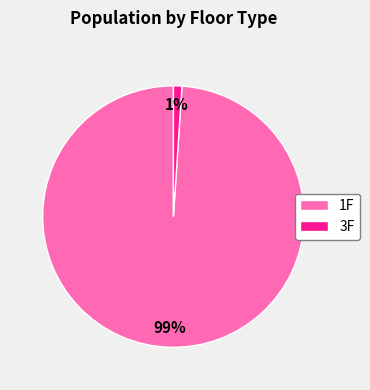

Rank the categories by value from lowest to highest.

3F, 1F